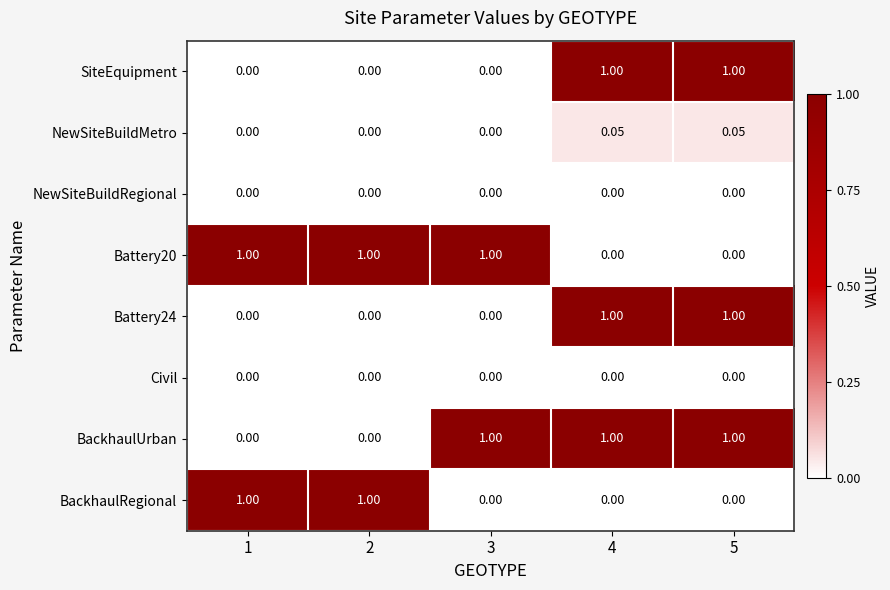

Is the value of BackhaulRegional at 2 greater than the value of Civil at 5?

Yes